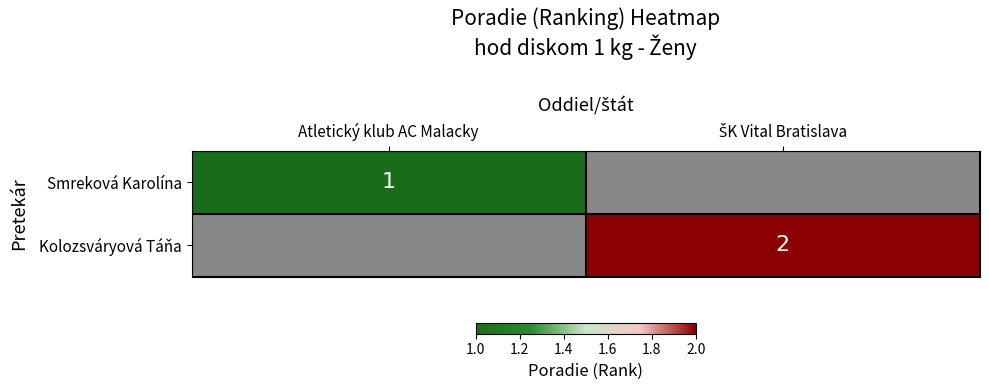

True or false: Smreková Karolína has a value of 1 at Atletický klub AC Malacky.

True